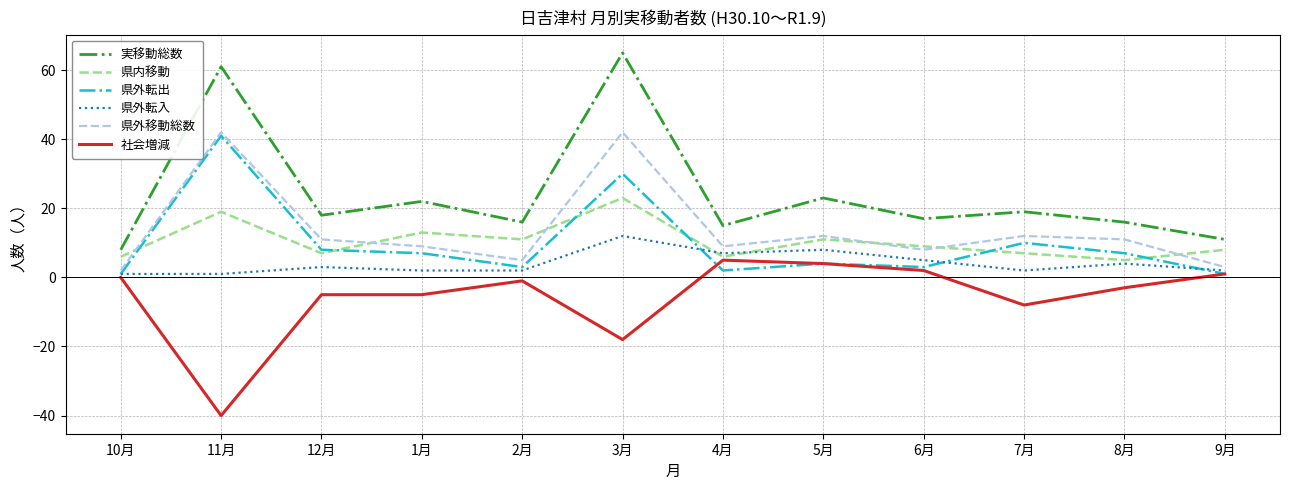

True or false: 実移動総数 has more than 2 points higher than both neighbors.

True